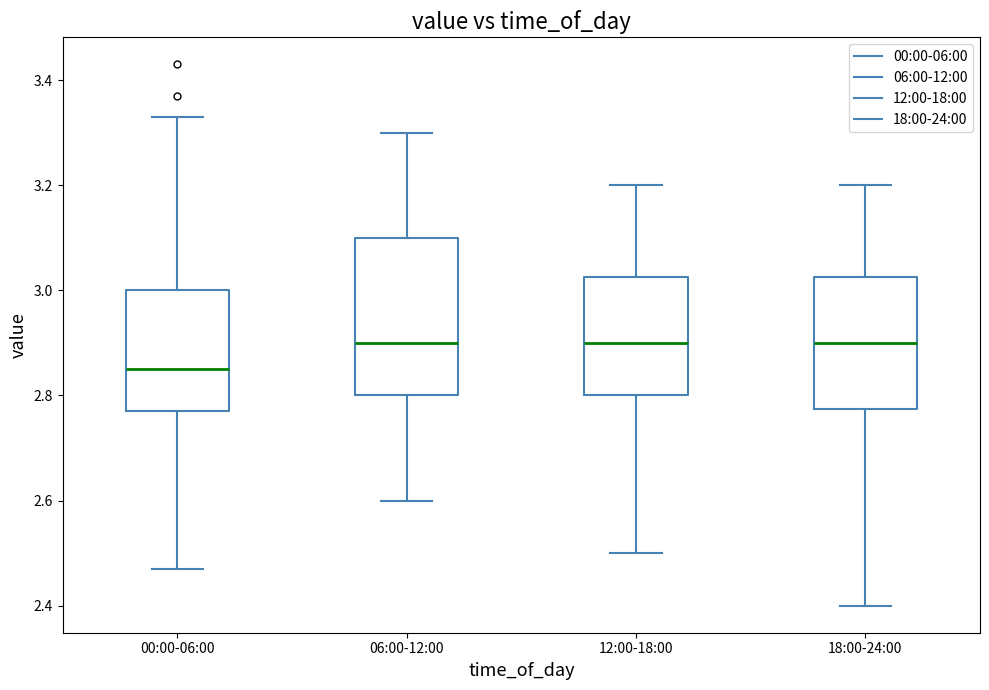

Which box is the tallest, from its lower edge to its upper edge?

06:00-12:00